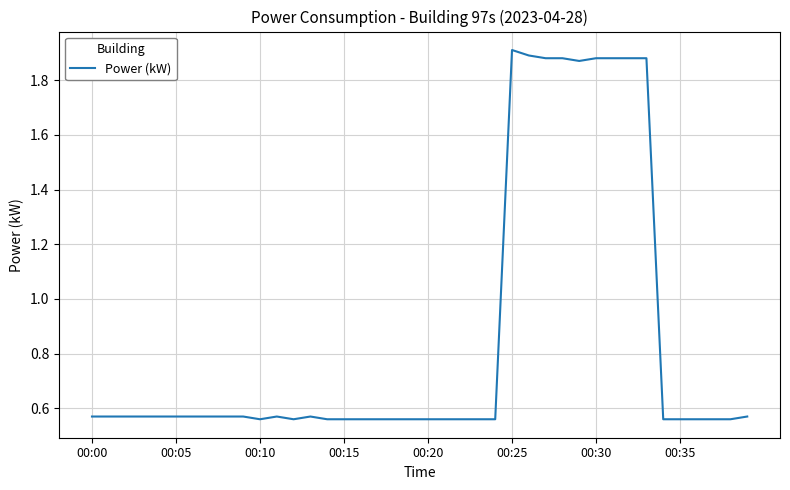

What is the label of the 1st point from the right?

39